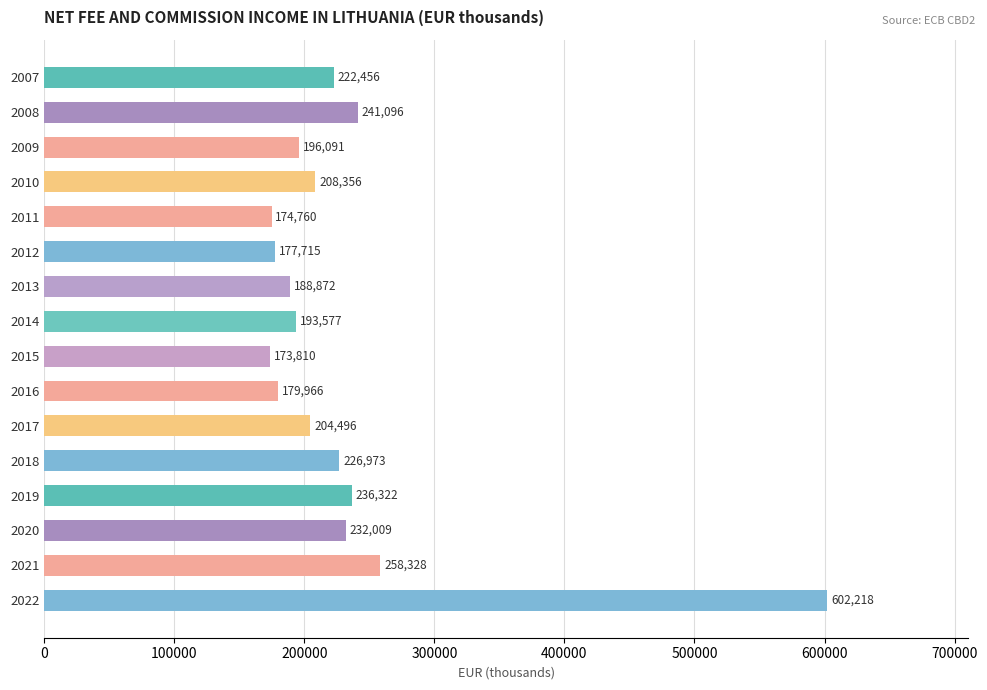

Which label corresponds to the largest value in the chart?

2022